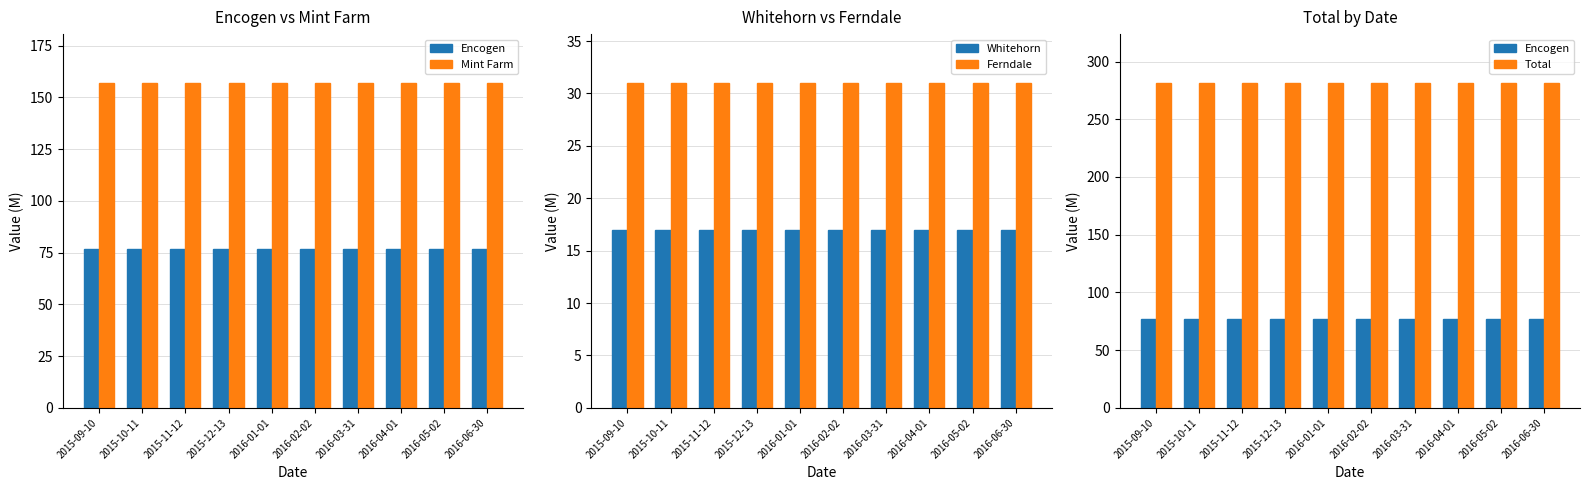

Which series has the largest total across all categories?

Total